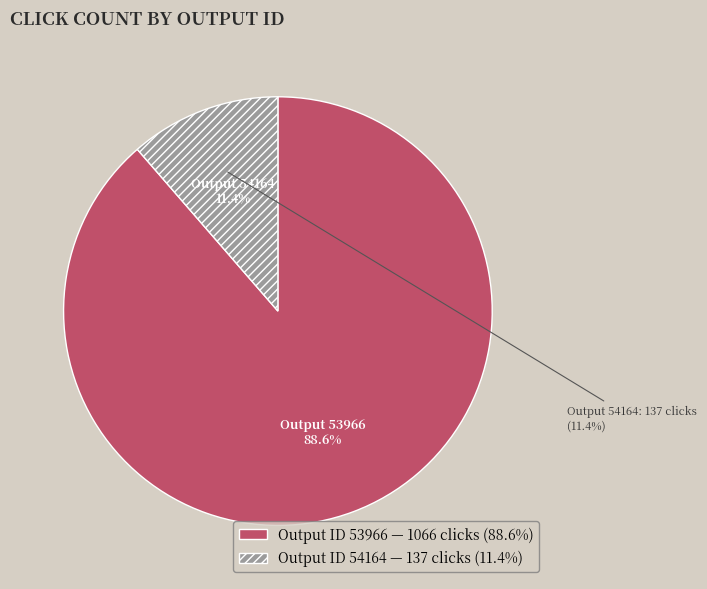

True or false: 54164 accounts for 11% of the total.

True